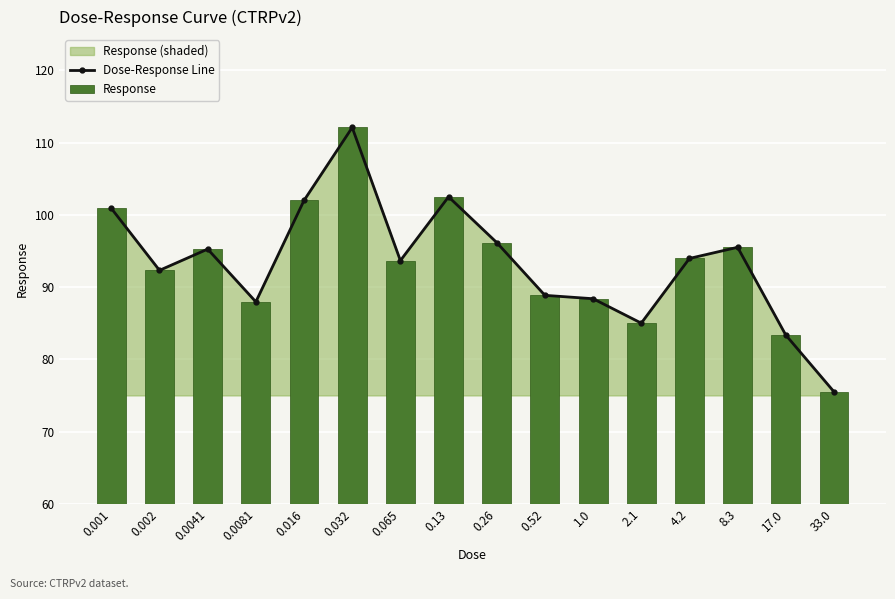

Reading left to right, what are all the values shown in this chart?

Dose-Response Line: 0.001=100.9	0.002=92.3	0.0041=95.3	0.0081=88.0	0.016=102.0	0.032=112.1	0.065=93.7	0.13=102.5	0.26=96.2	0.52=88.9	1.0=88.4	2.1=85.0	4.2=94.0	8.3=95.5	17.0=83.4	33.0=75.5
Response: 0.001=100.9	0.002=92.3	0.0041=95.3	0.0081=88.0	0.016=102.0	0.032=112.1	0.065=93.7	0.13=102.5	0.26=96.2	0.52=88.9	1.0=88.4	2.1=85.0	4.2=94.0	8.3=95.5	17.0=83.4	33.0=75.5